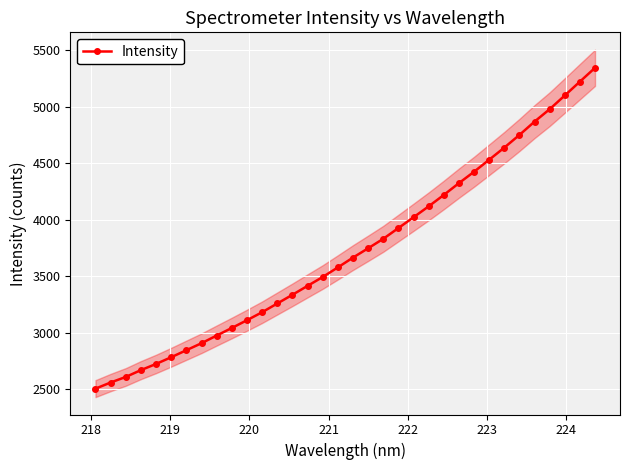

What is the difference between the maximum and minimum values?

2838.7